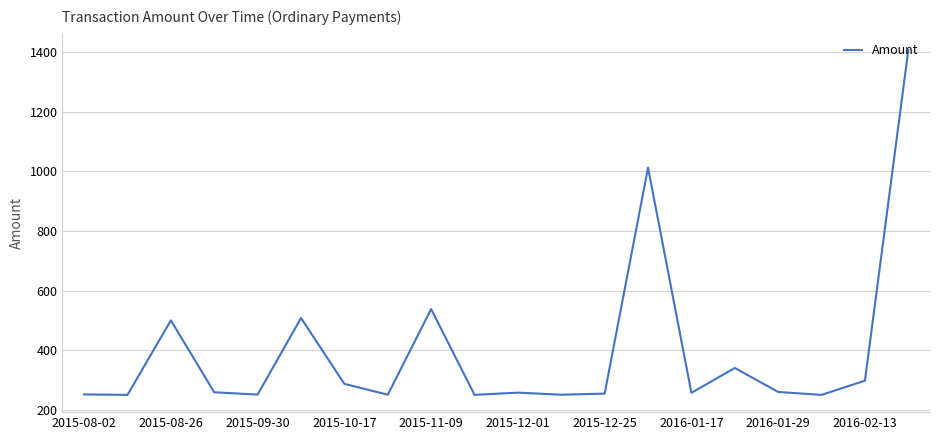

True or false: the data has more than 1 interior local peaks.

True